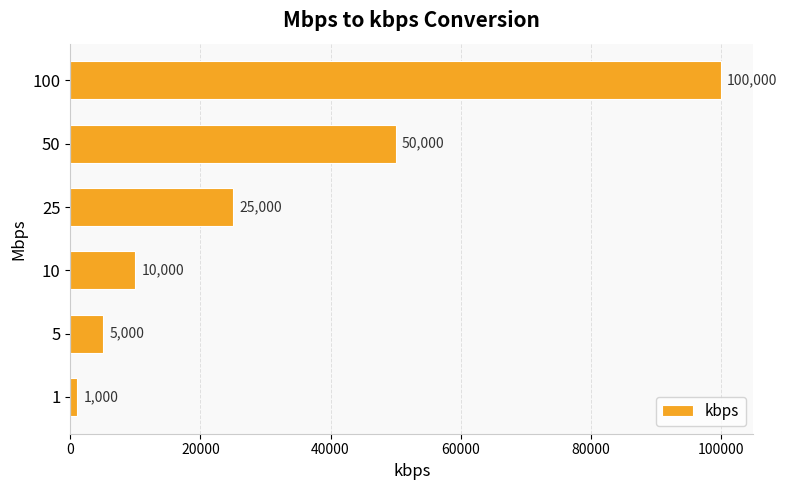

List the labels in order of value, largest first.

100, 50, 25, 10, 5, 1